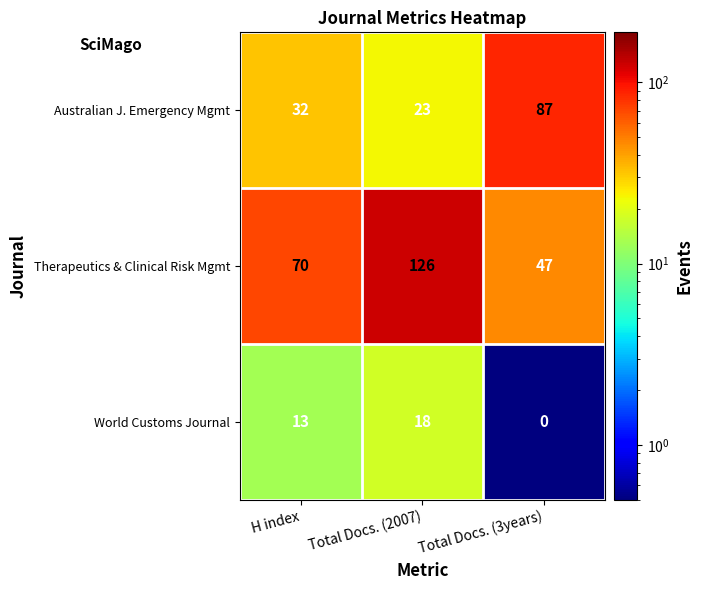

Count the number of data series in this chart.

3